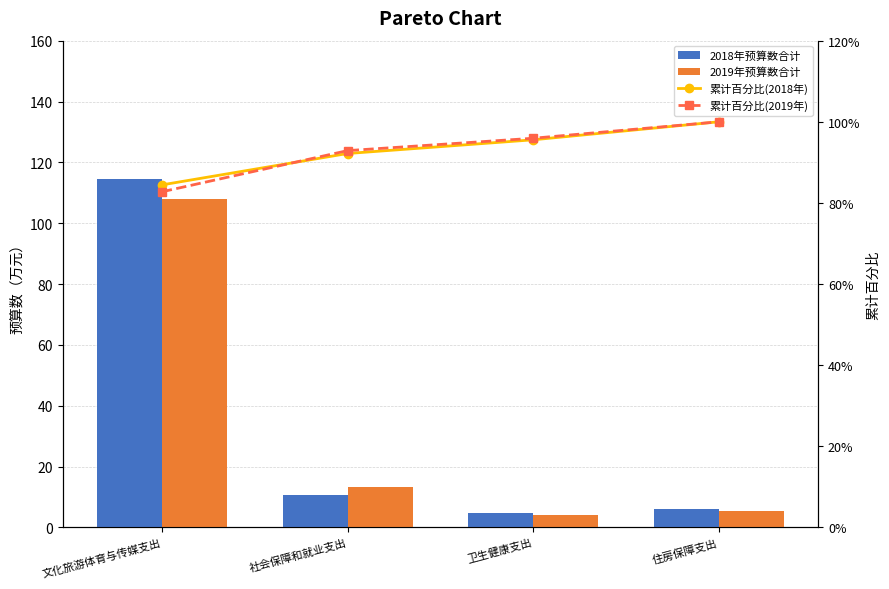

What is the difference between the second highest and second lowest values in the 2018年预算数合计 series?

4.5